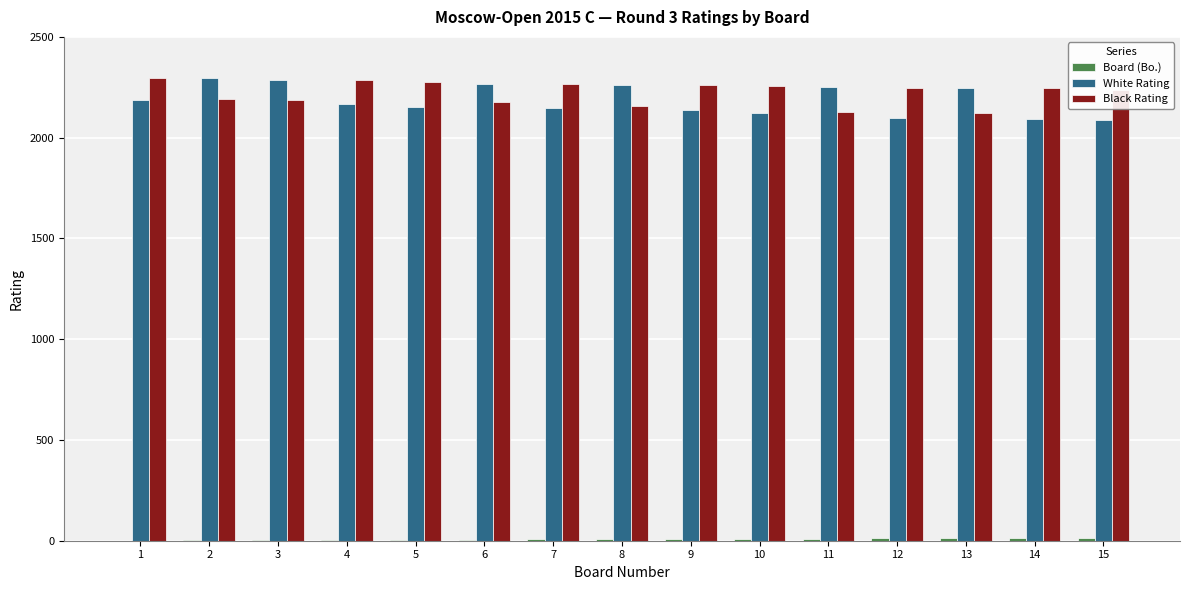

What is the total value across all series at 14?

4351